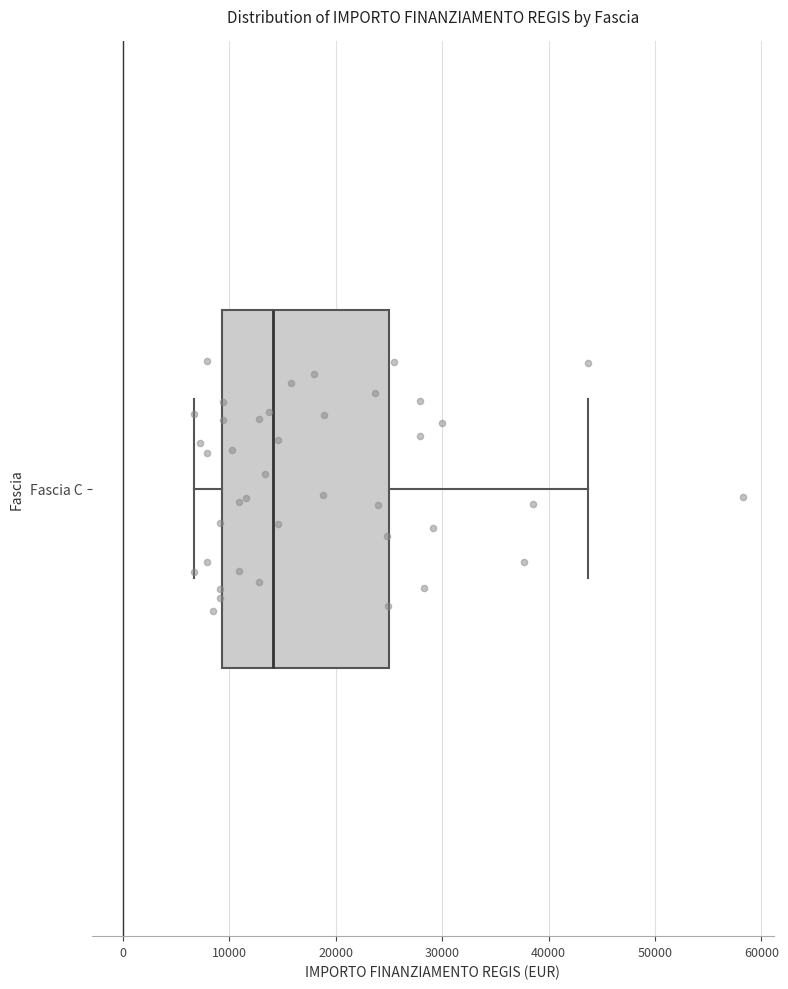

Read this box plot against the x-axis: the position of the median line, the range covered by the box, and the ends of both whiskers. The values are not printed on the chart, so give them approximately, as read against the axis.

median 14000, box 9000 to 25000, whiskers 7000 to 44000